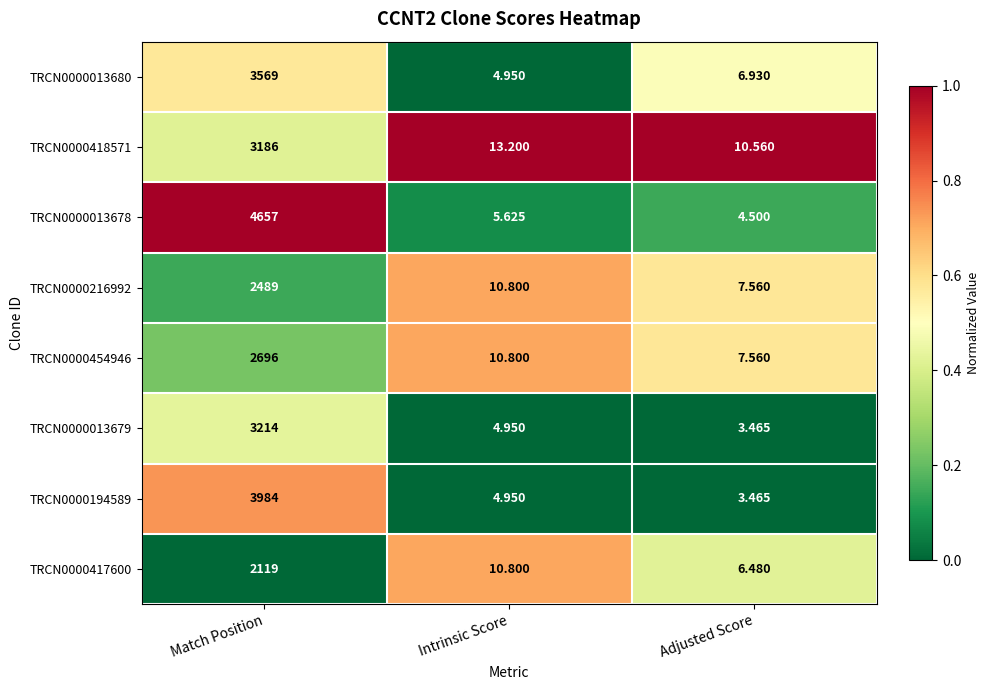

At which category does the chart reach its minimum across all series?

Adjusted Score